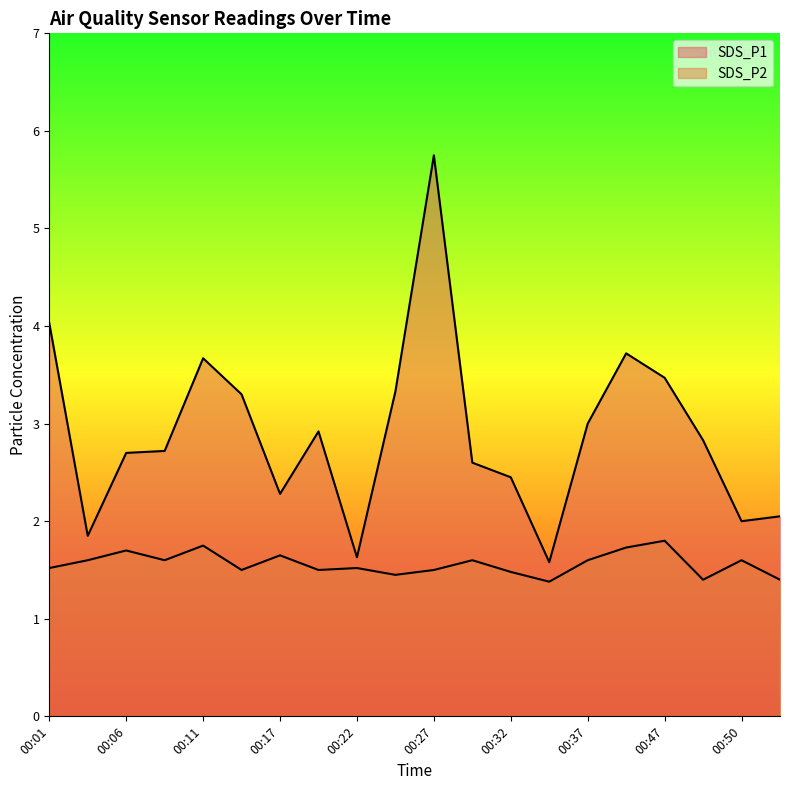

How many data points does each series have?

20